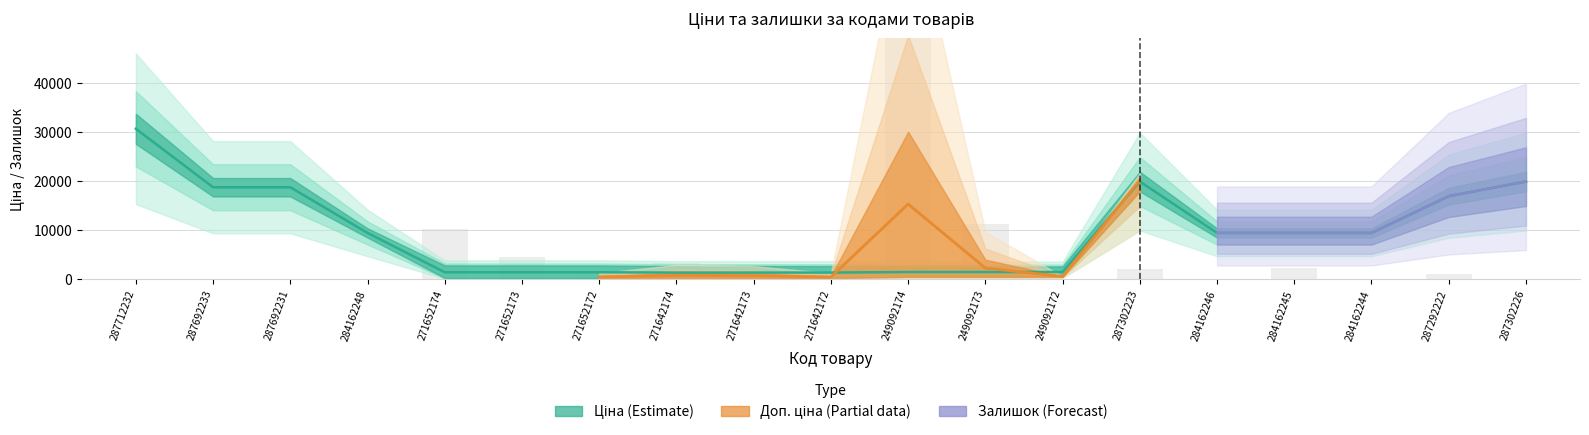

Which label corresponds to the largest value in the chart?

249092174